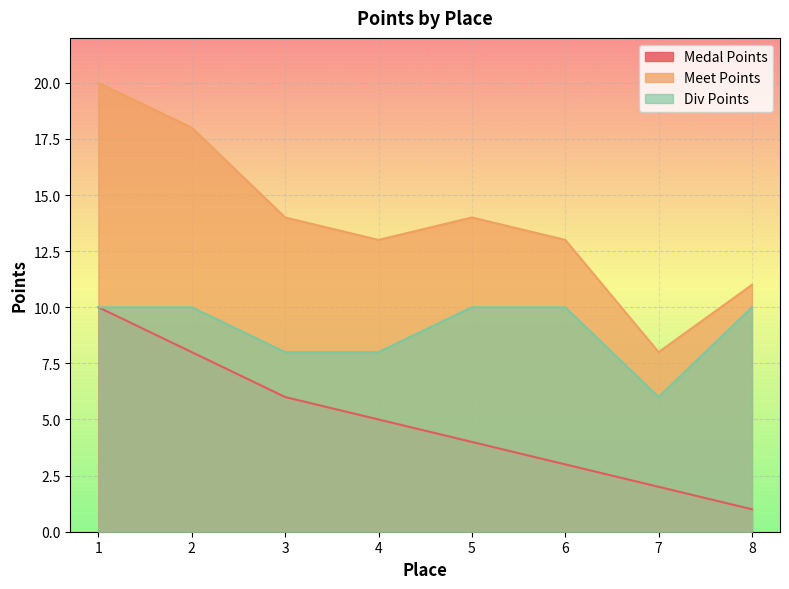

At which category is the sum across all series the highest?

1